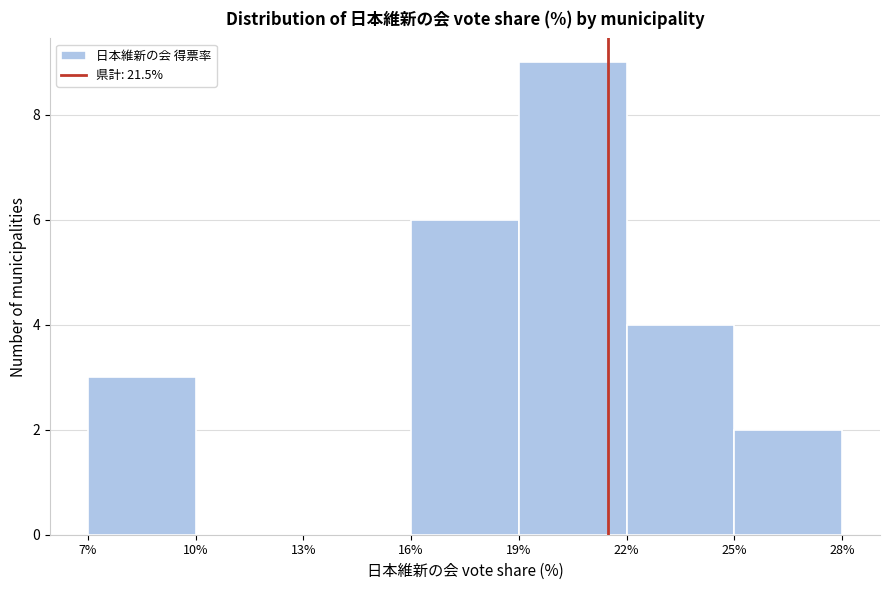

Reading left to right, transcribe this chart: for each bar, give the range it covers on the x-axis and its height. The values are not printed on the chart, so give them approximately, as read against the axis.

7% to 10%: 3
10% to 13%: 0
13% to 16%: 0
16% to 19%: 6
19% to 22%: 9
22% to 25%: 4
25% to 28%: 2